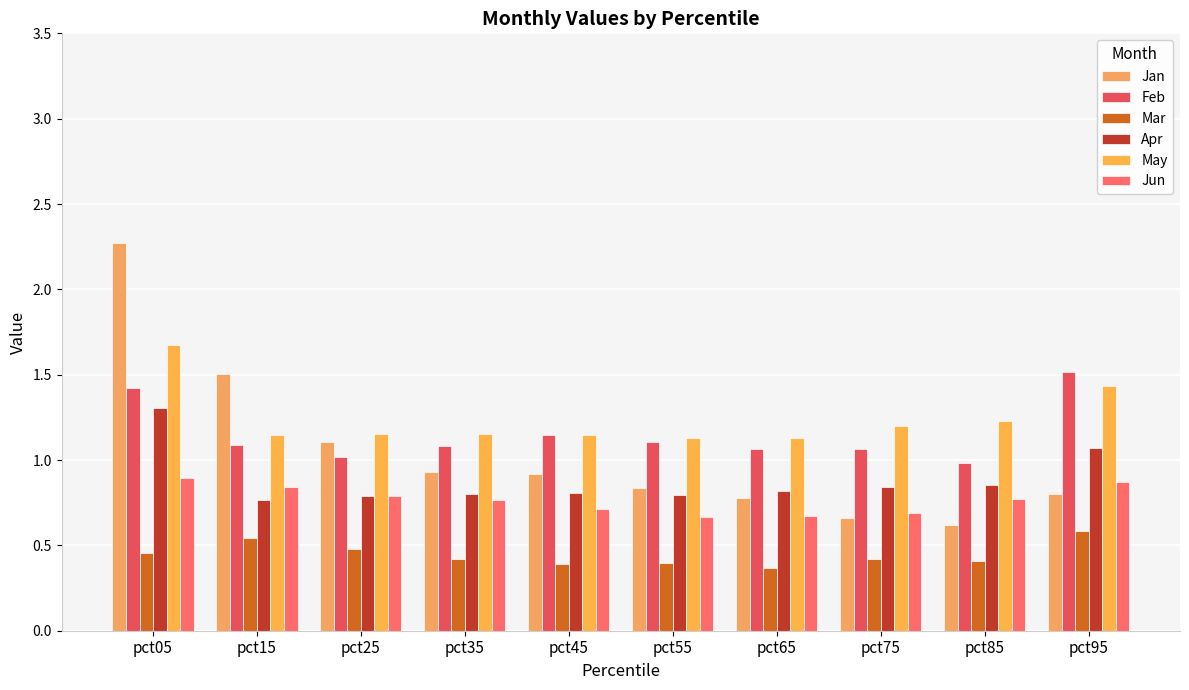

The value of Feb at pct05 is 1.4. True or false?

True